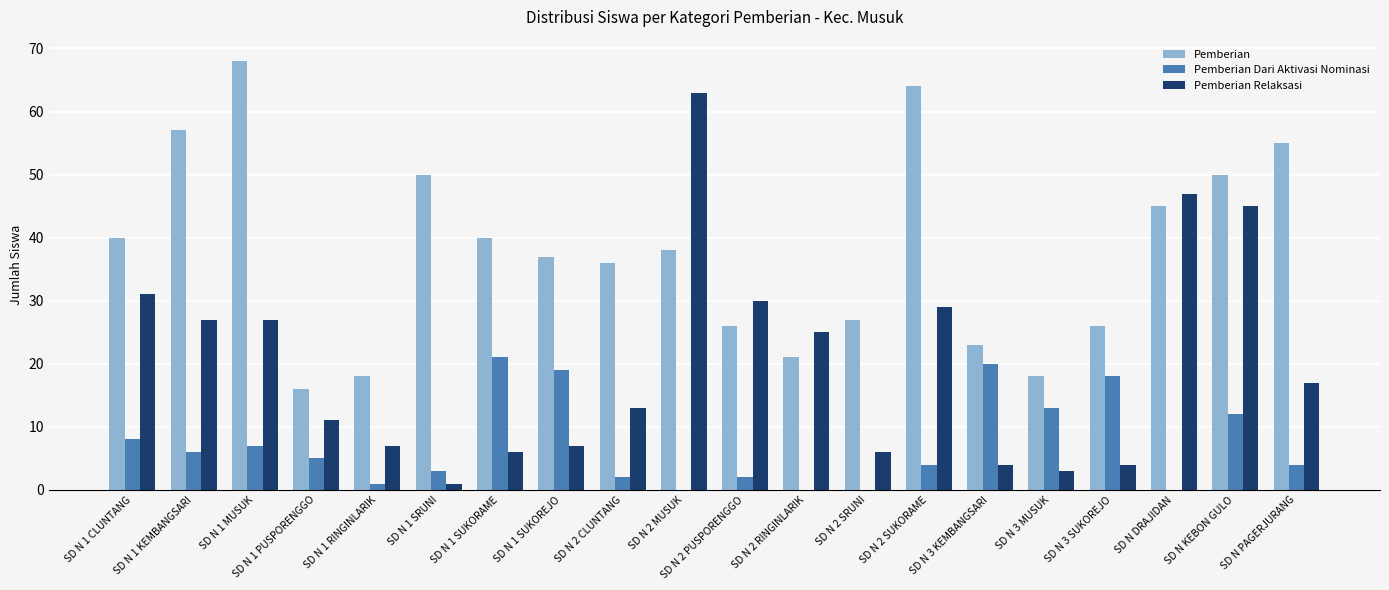

What is the sum of all Pemberian Relaksasi values?

403